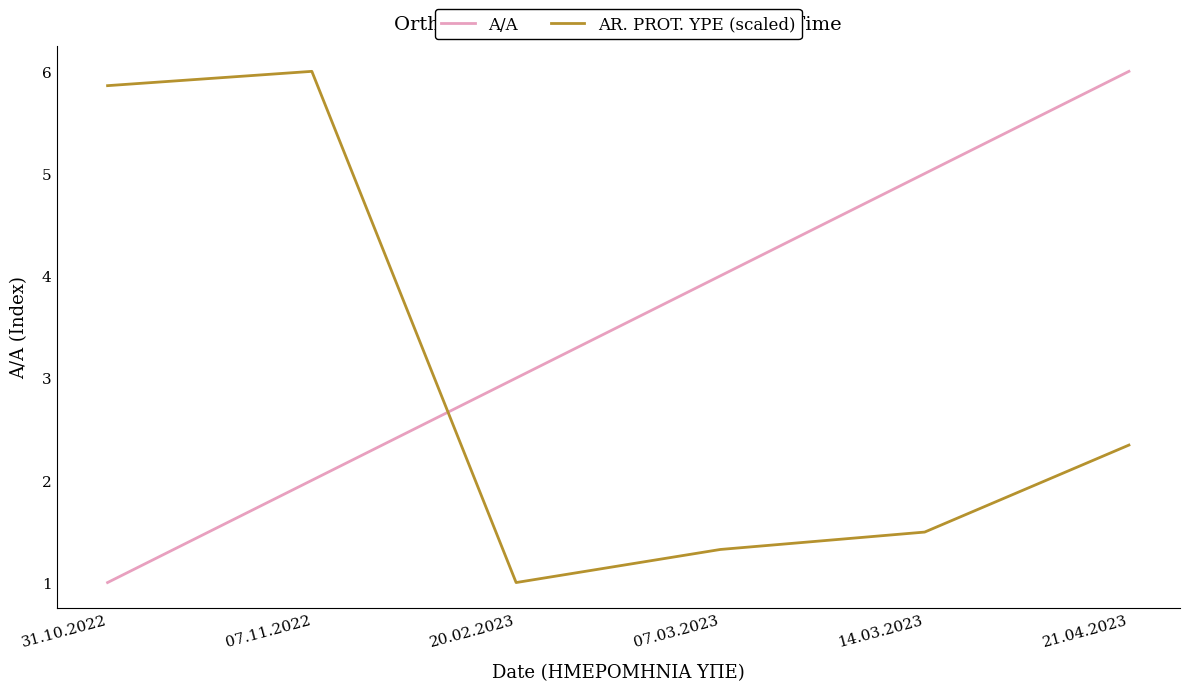

At which category is the sum across all series the highest?

21.04.2023